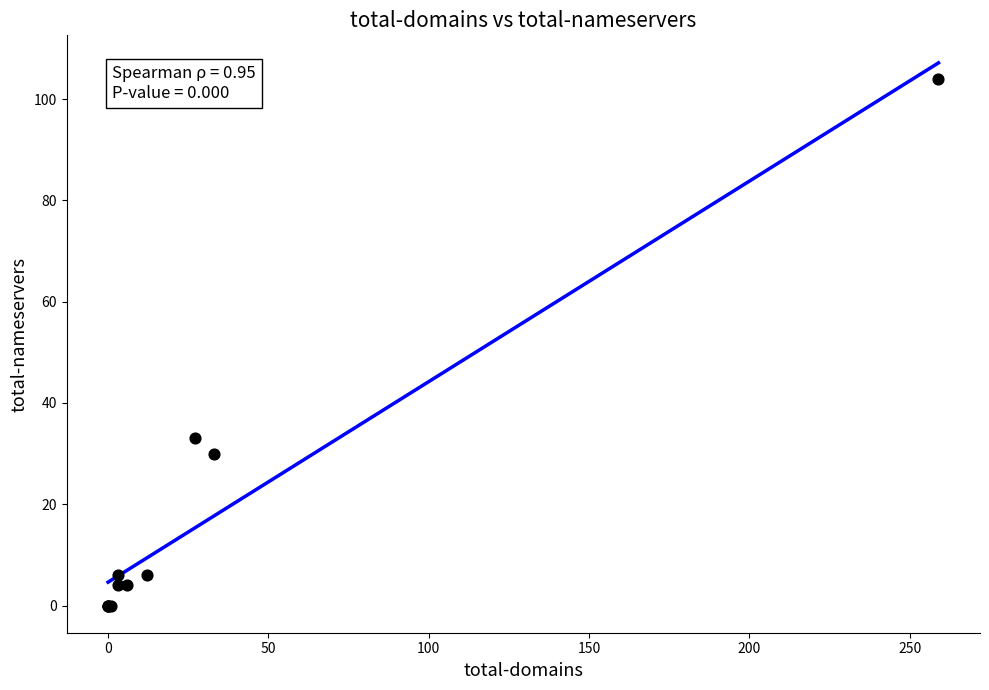

What Y value in the scatter plot is closest to 52?

33